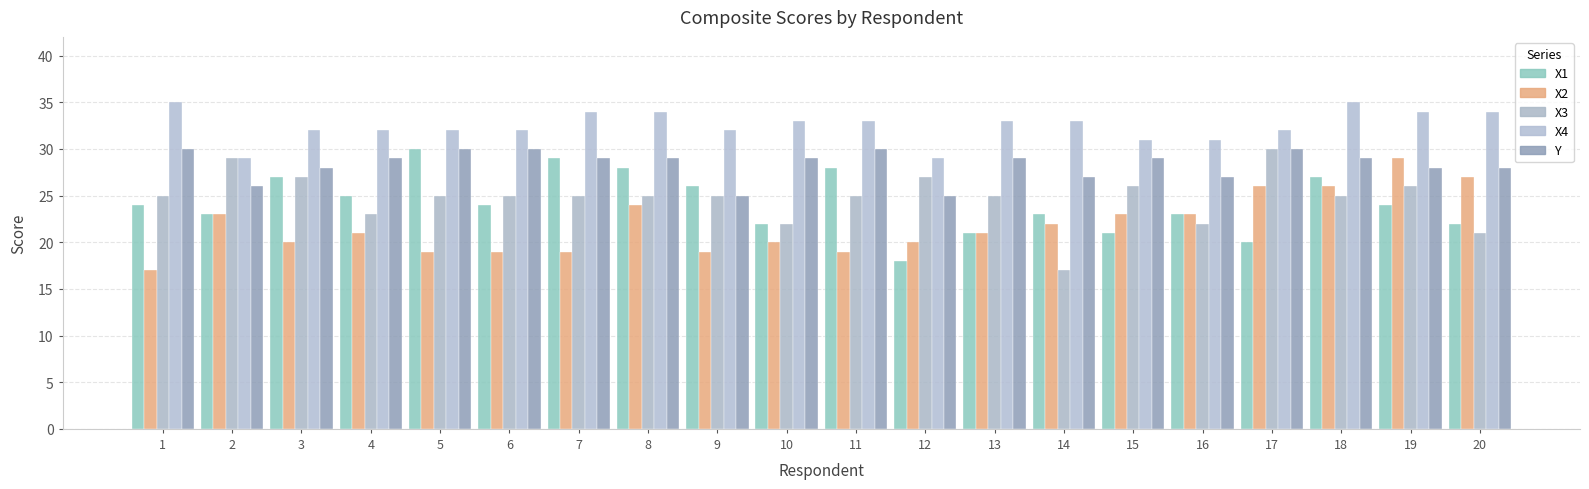

What is the difference between the maximum and minimum values in the X1 series?

12